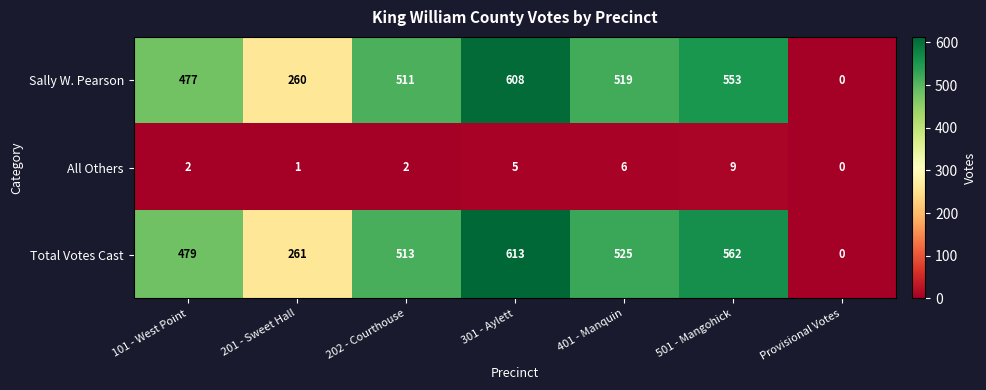

Rank the series at 201 - Sweet Hall from highest to lowest value.

Total Votes Cast, Sally W. Pearson, All Others